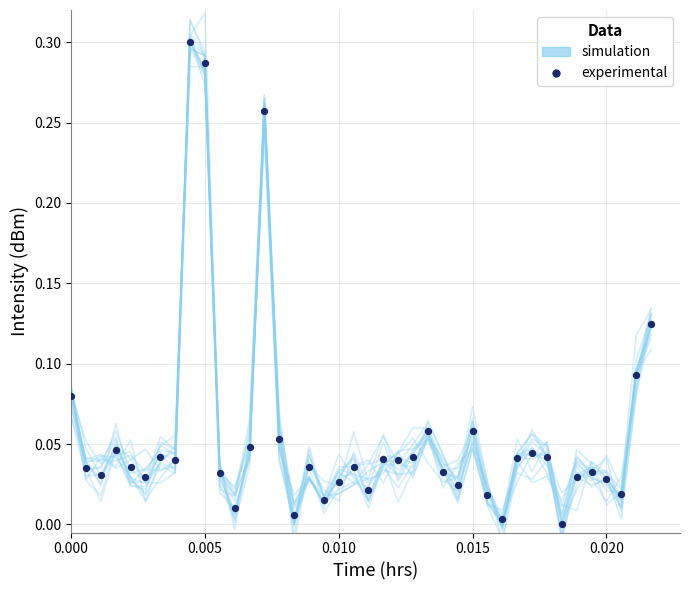

Is the value of simulation at 24 greater than the value of experimental at 34?

Yes